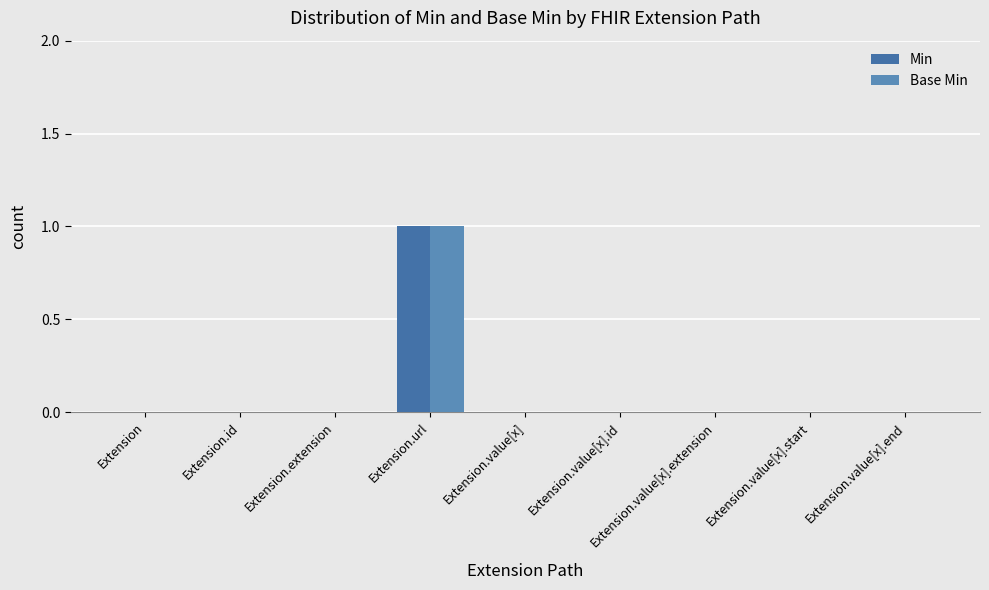

What are all the series names shown in the legend?

Min, Base Min